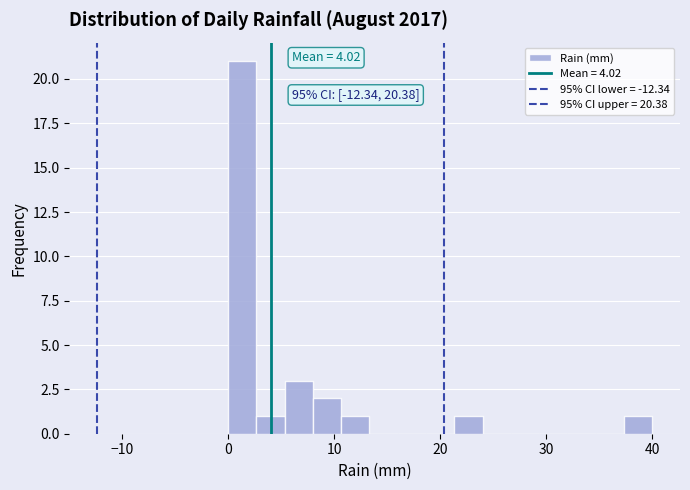

Around what value on the x-axis is the tallest bar? Give the approximate position of its centre, as read against the axis.

1